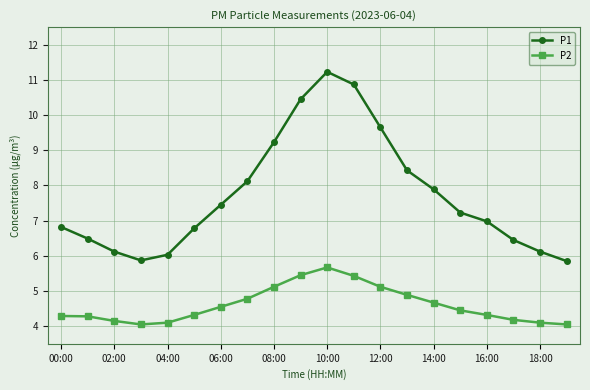

How many data points does each series have?

20